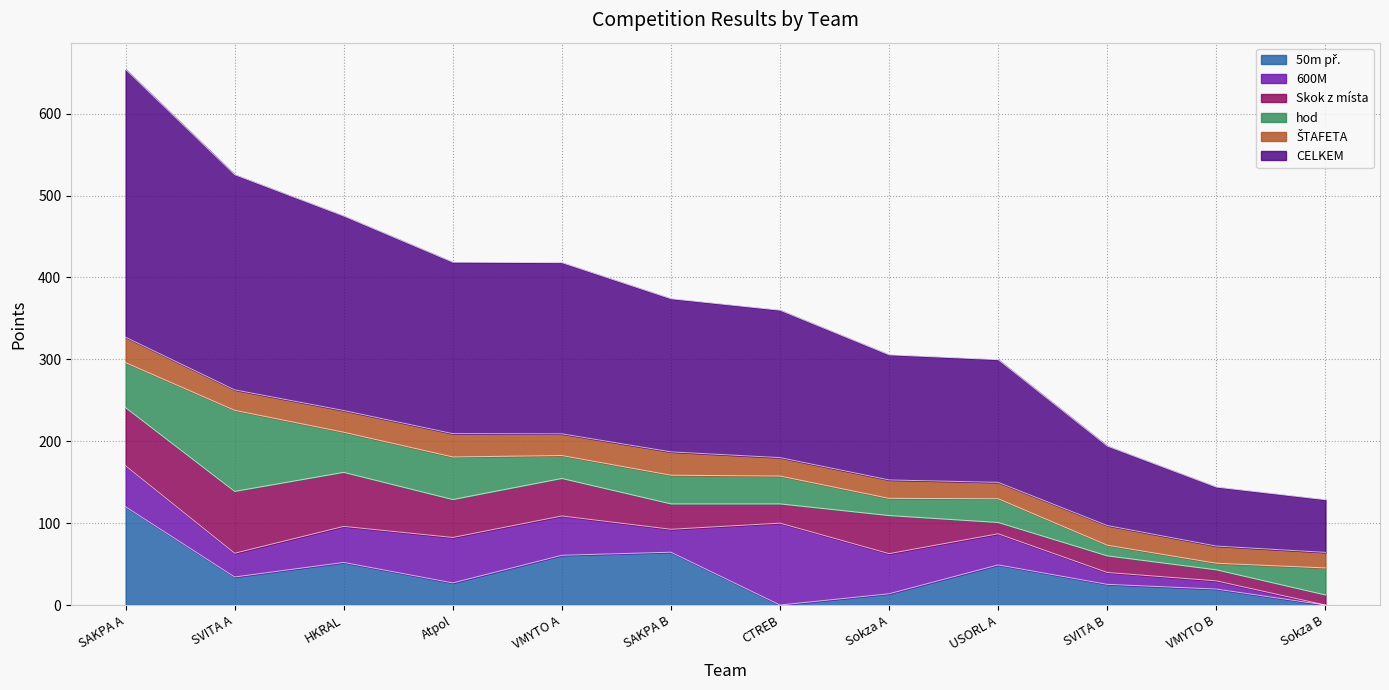

Rank the series by their maximum value, from lowest to highest.

ŠTAFETA, Skok z místa, hod, 600M, 50m př., CELKEM